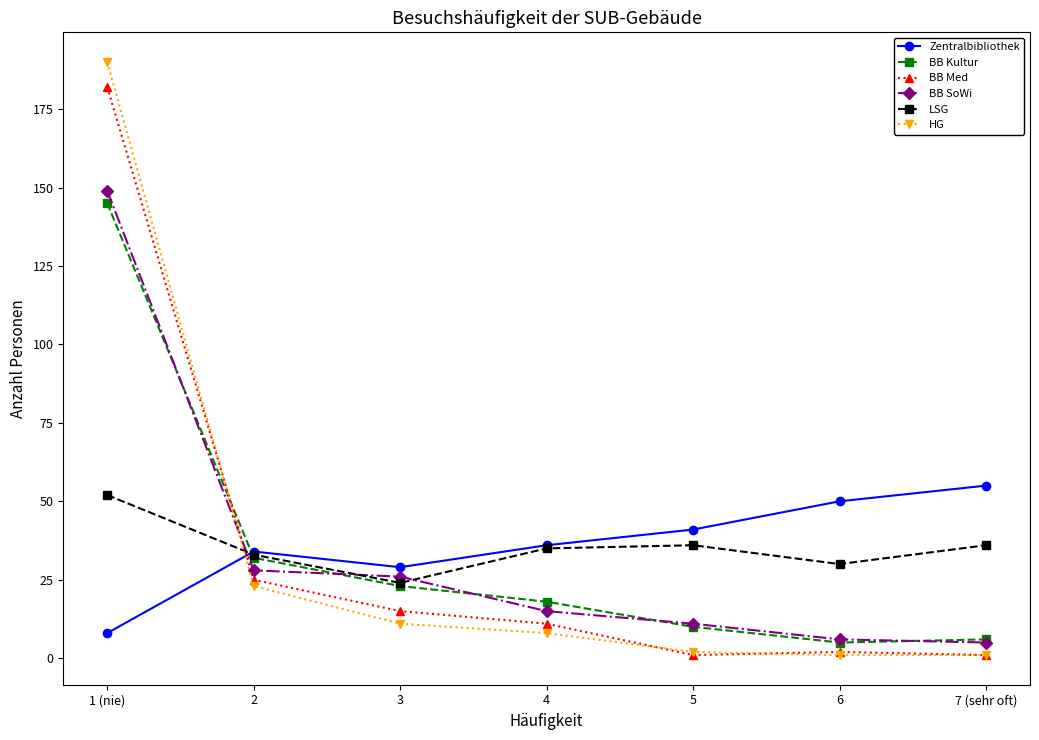

At which category does LSG reach its first local valley?

3